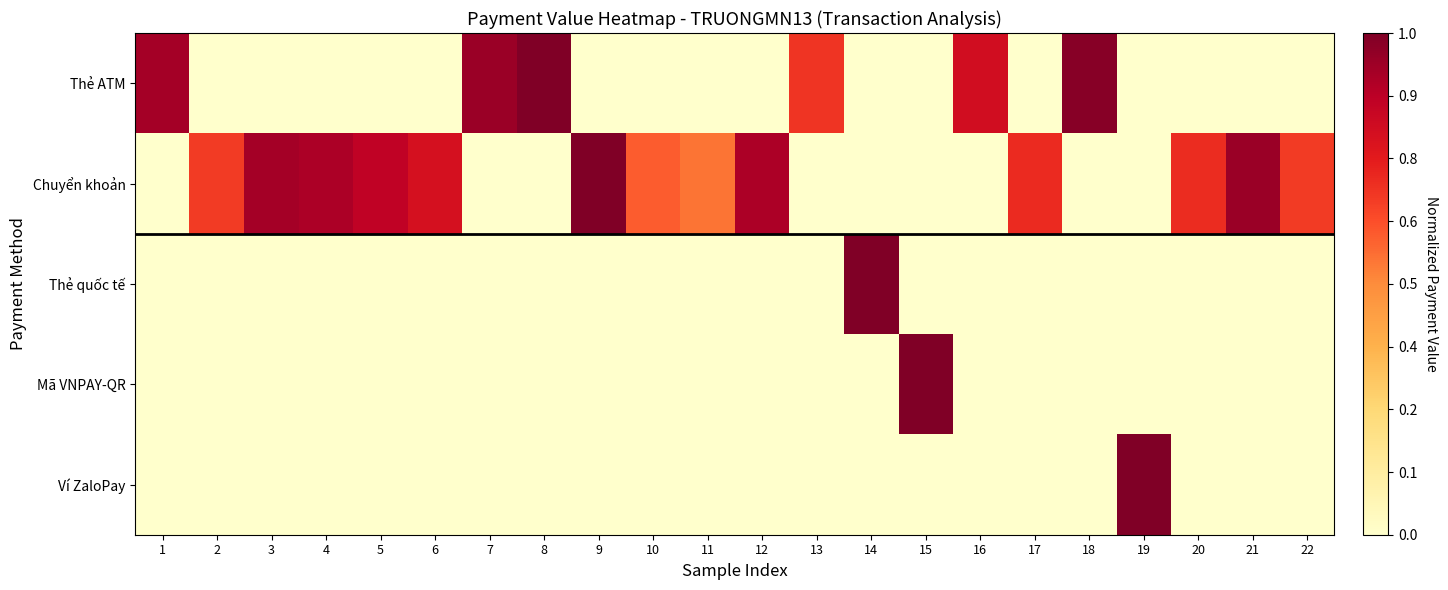

Which series has the largest total across all categories?

Chuyển khoản